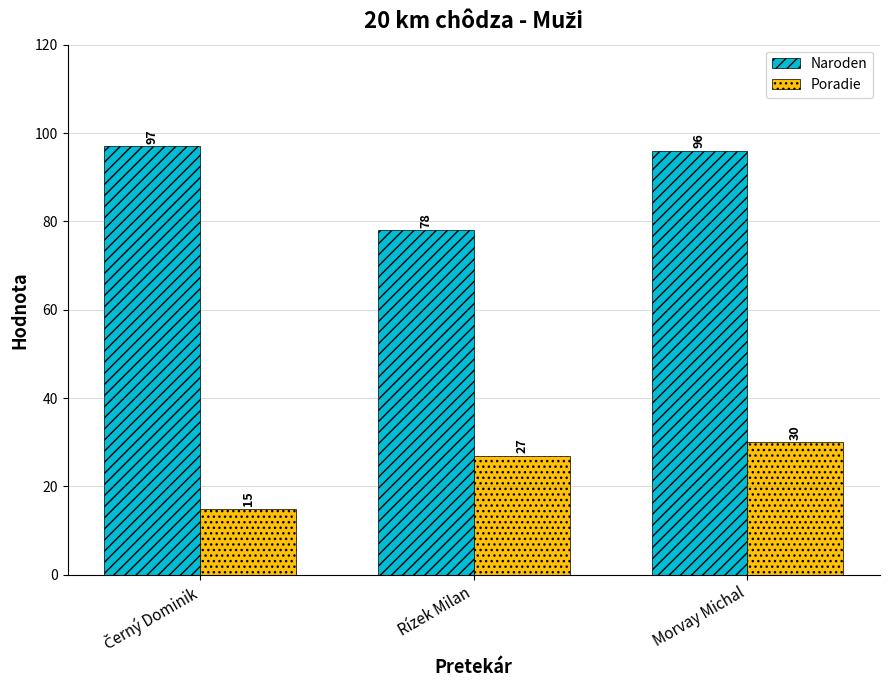

Reading left to right, list all the values displayed in this chart.

Naroden: 97	78	96
Poradie: 15	27	30